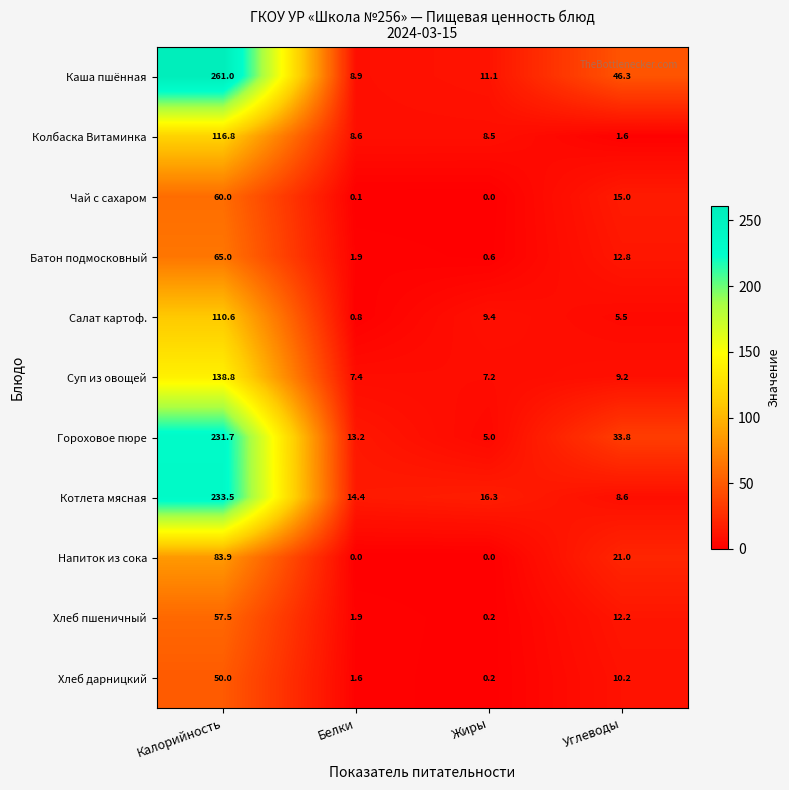

Which series has the largest total across all categories?

Каша пшённая